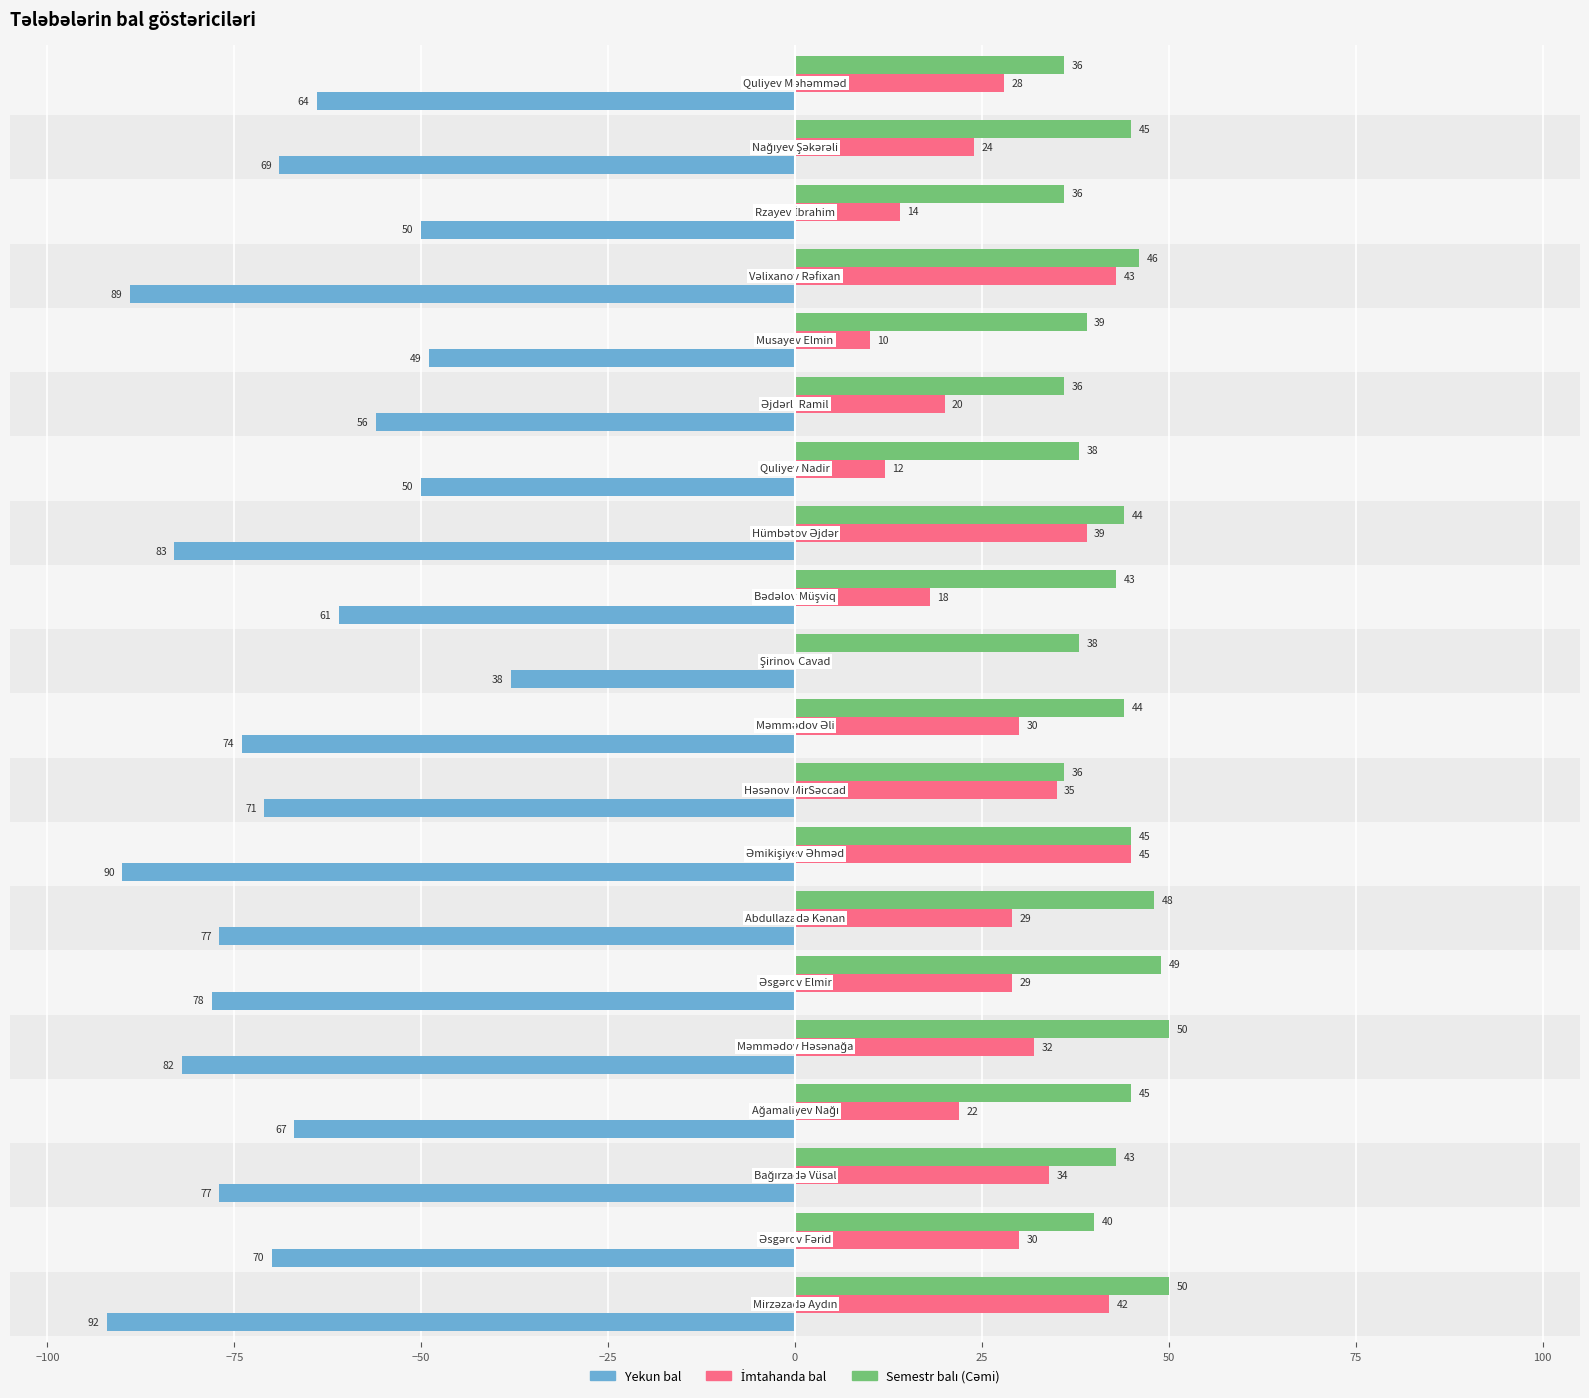

What is the greatest value displayed?

50